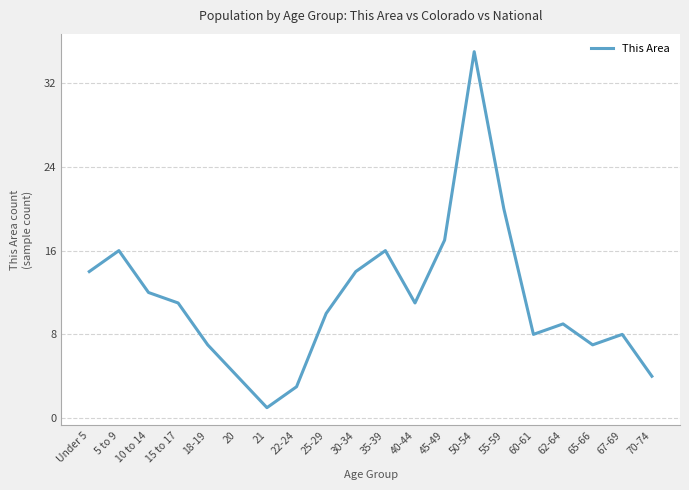

How many interior local valleys (lower than both neighbors) does the data have?

4